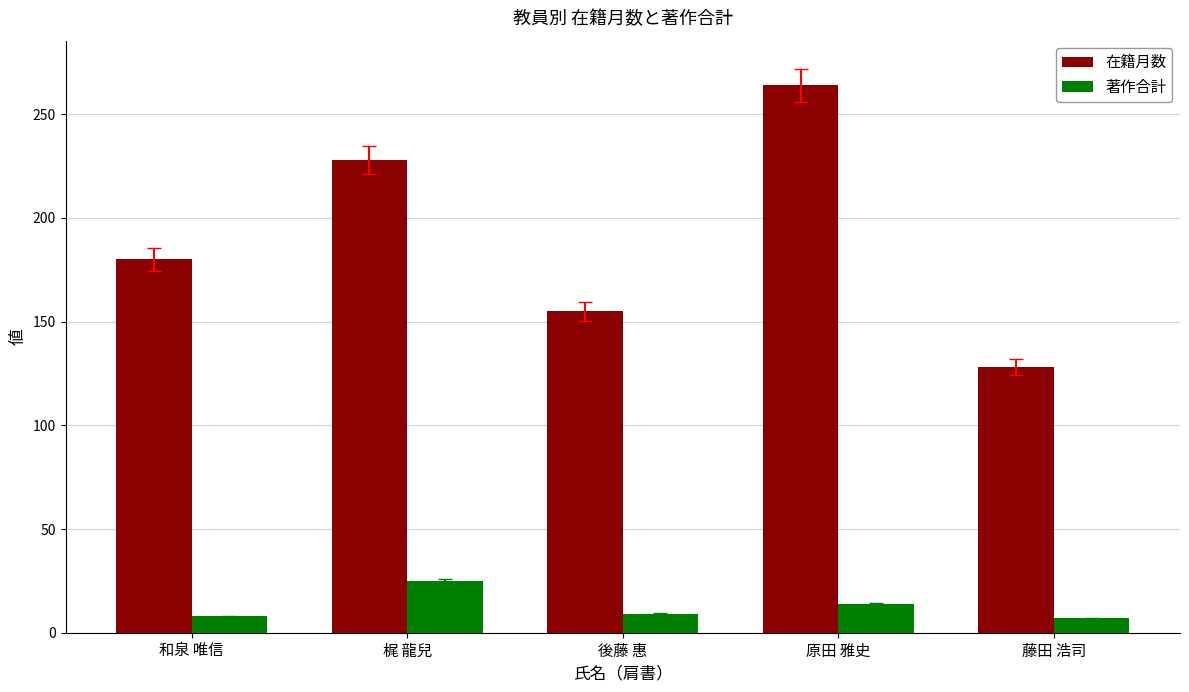

What is the difference between the highest and lowest values at 後藤 惠?

146